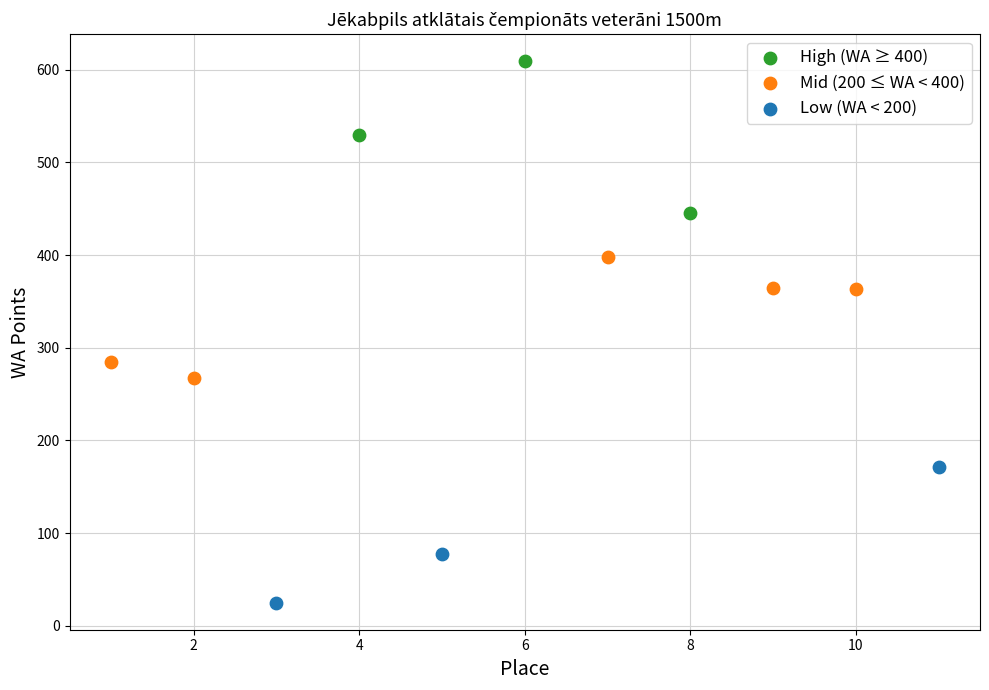

Which series contains the lowest Y value?

Low (WA < 200)